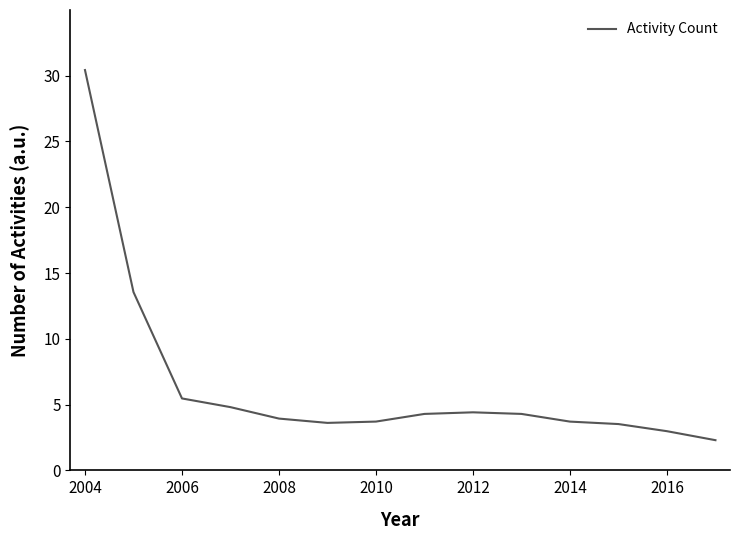

What is the difference between the maximum and minimum values?

28.1